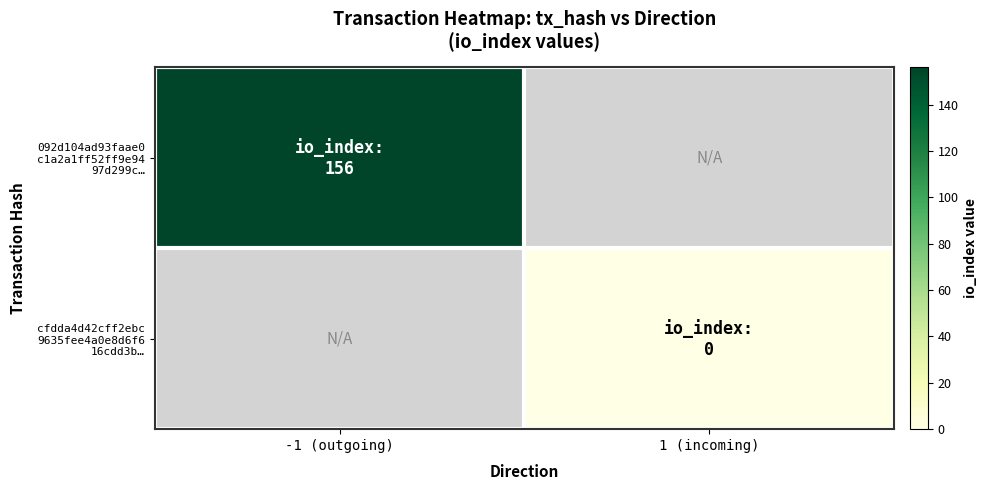

What is the highest value of the 092d104ad93faae0 c1a2a1ff52ff9e94 97d299c… series?

156.0